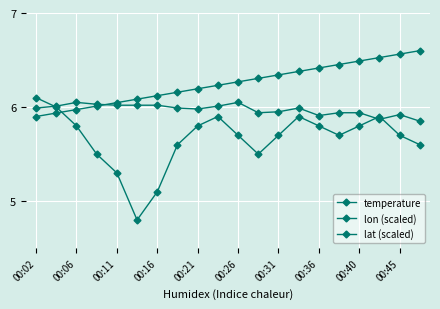

True or false: lon (scaled) has more than 1 interior local peaks.

False